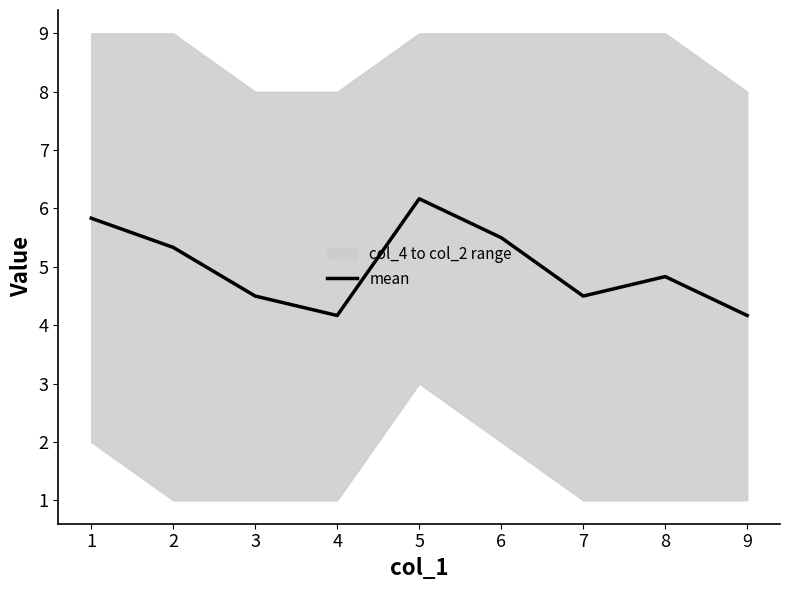

What is the minimum value for mean?

4.2